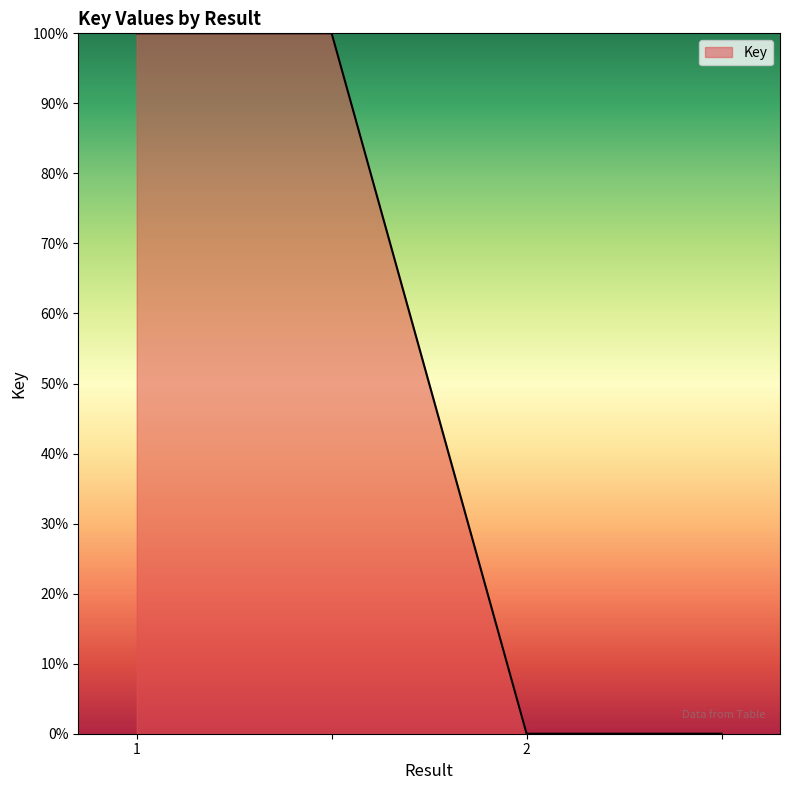

True or false: the data has more than 1 interior local peaks.

False